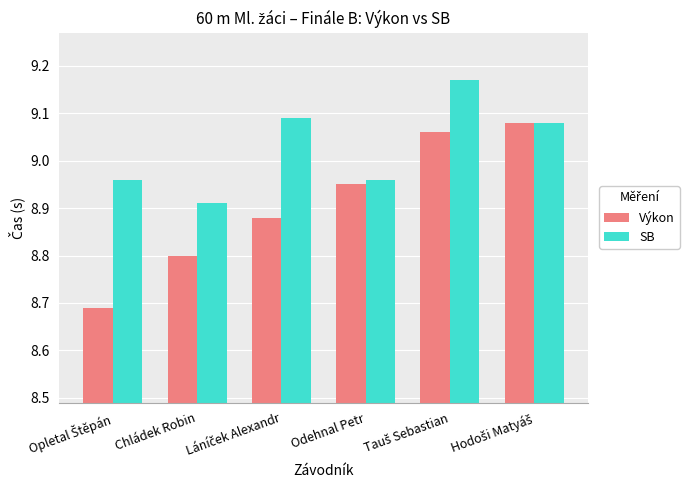

What is the sum of all SB values?

54.2